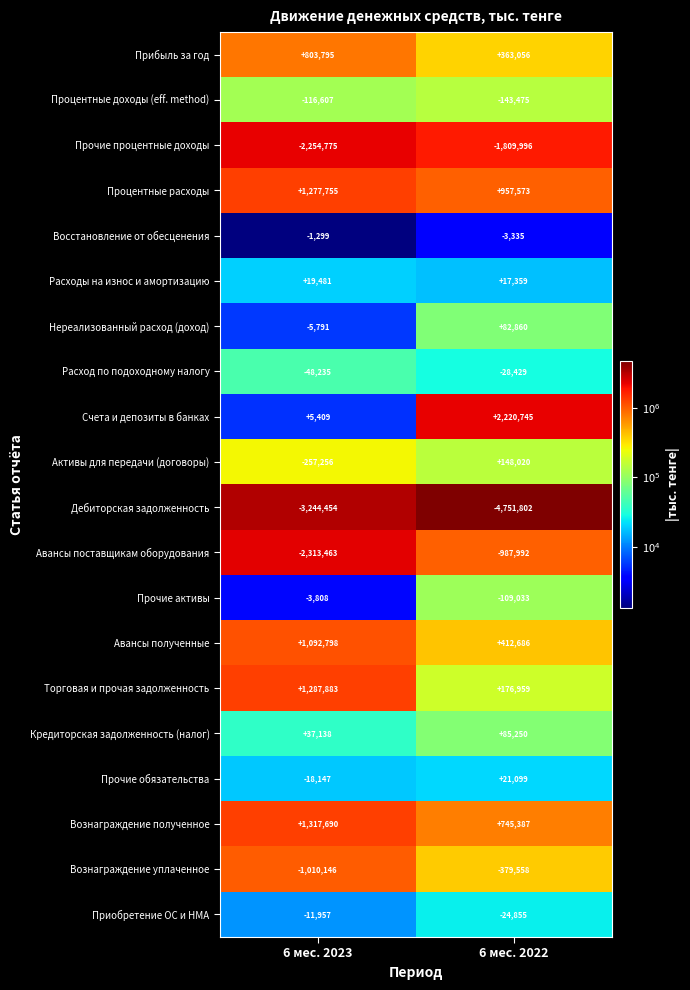

The value of Счета и депозиты в банках at 6 мес. 2022 is 2220745. True or false?

True